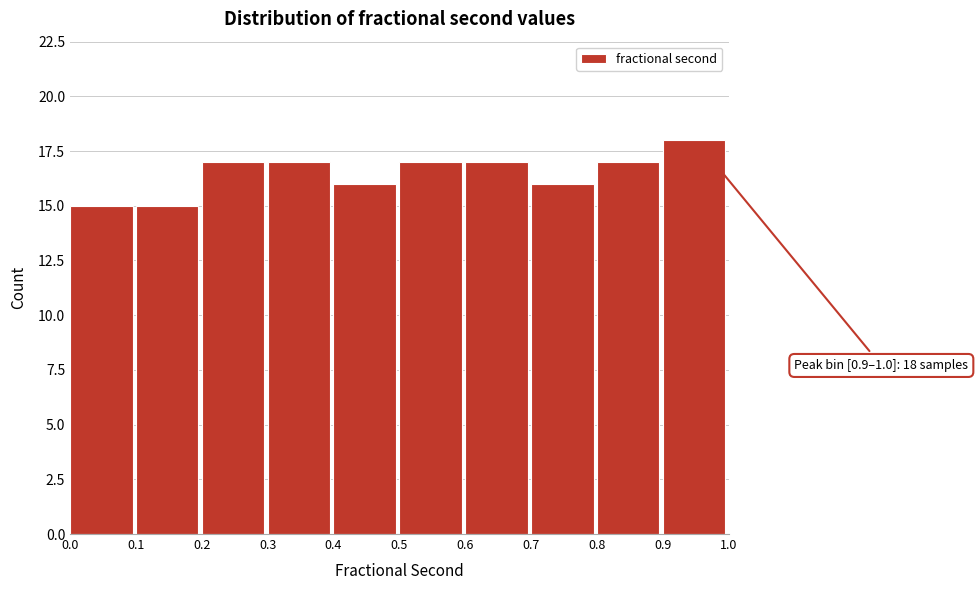

Over which range of the x-axis is the bar tallest?

0.9 to 1.0